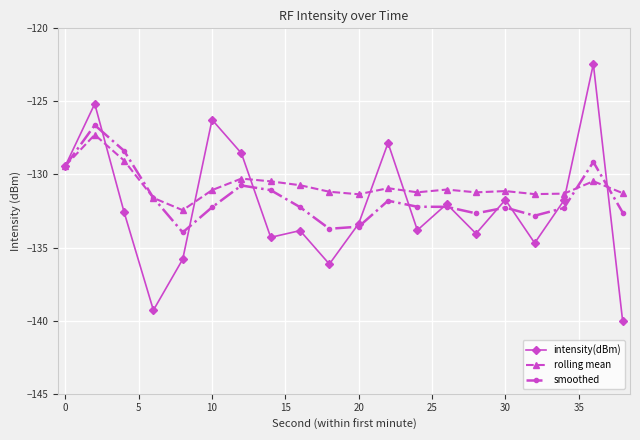

What is the highest value of the intensity(dBm) series?

-122.4